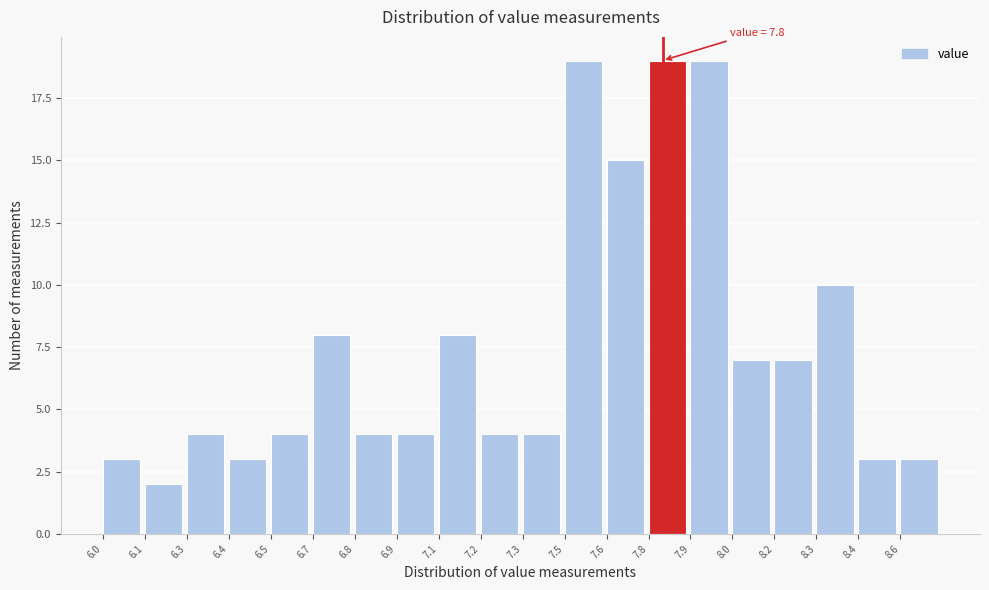

Reading left to right, extract all data points from this chart.

3	2	4	3	4	8	4	4	8	4	4	19	15	19	19	7	7	10	3	3